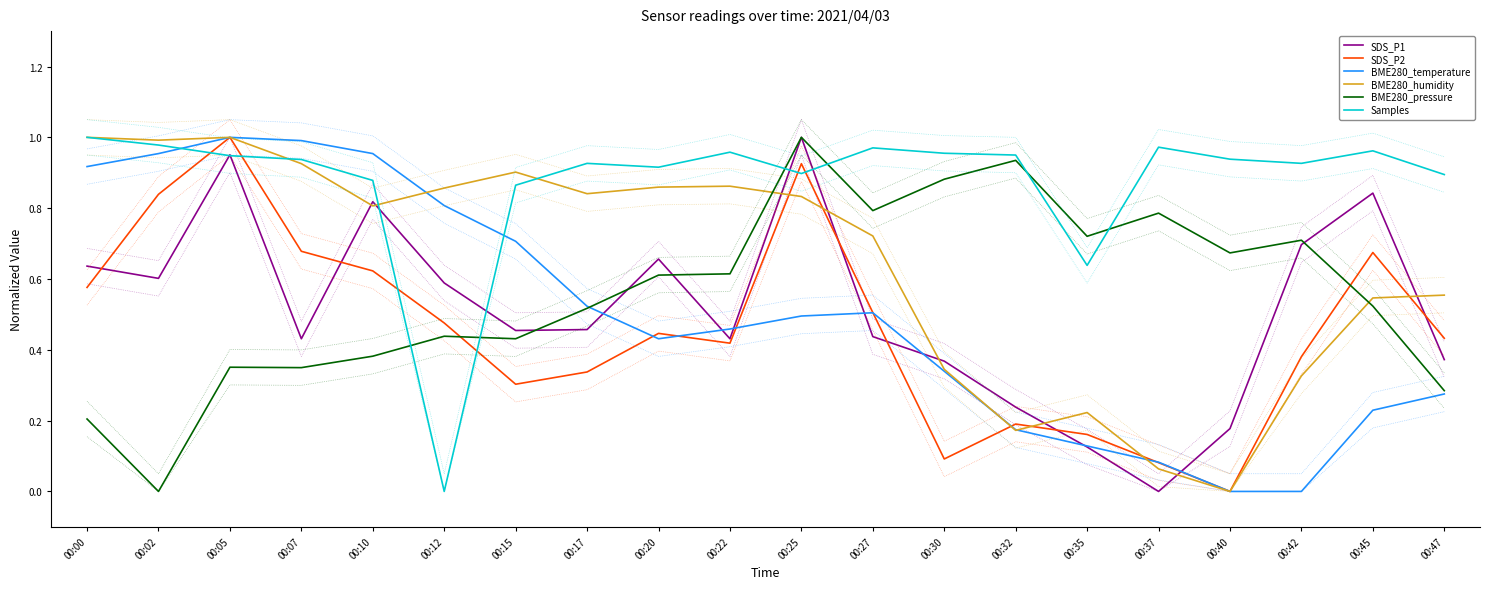

How many categories are shown in the chart?

20